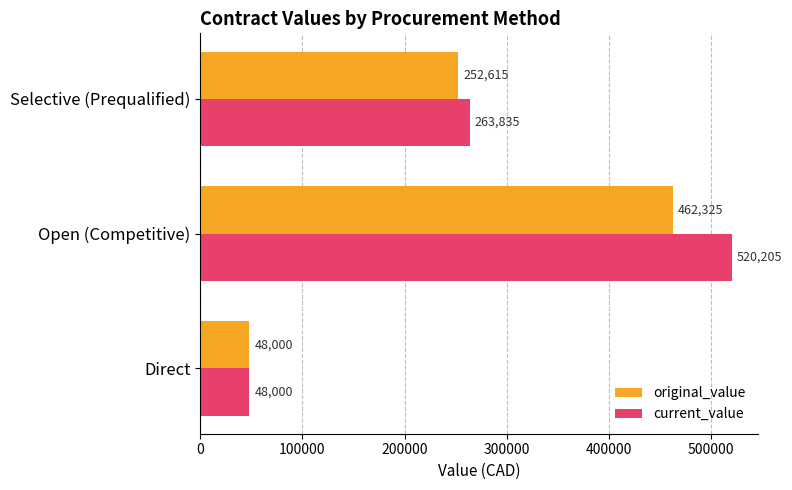

Which series has the largest range (max minus min)?

current_value